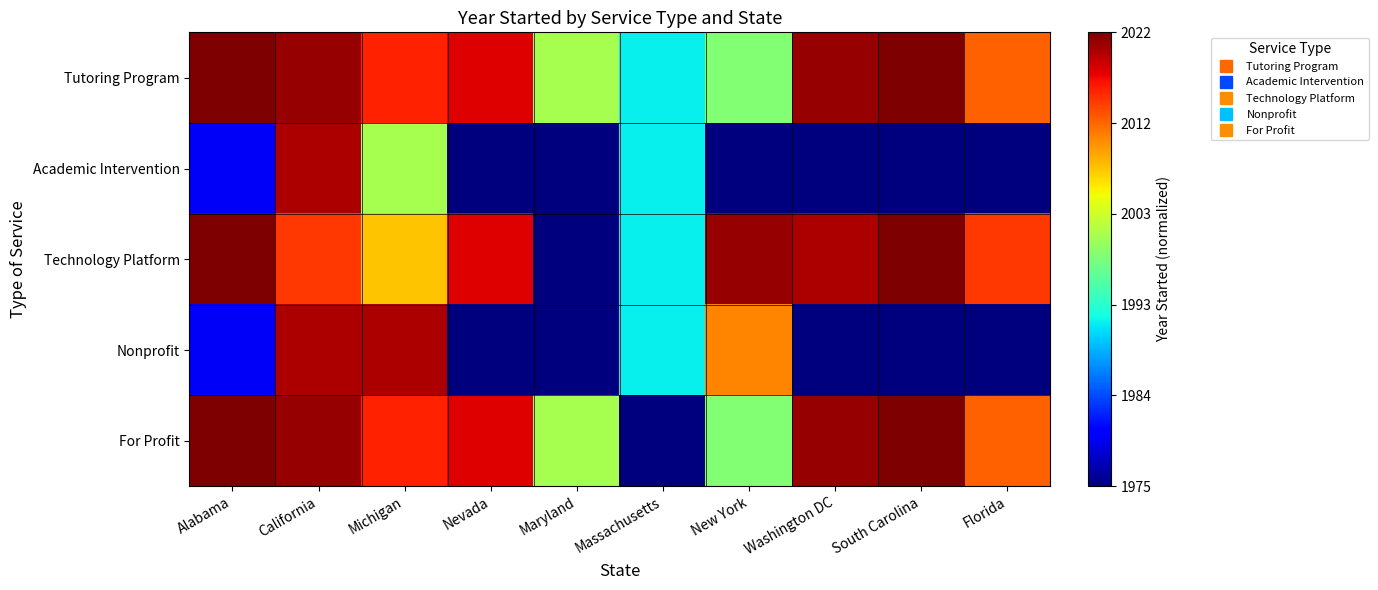

Reading left to right, list all the values displayed in this chart.

Tutoring Program: Alabama=1.0	California=1.0	Michigan=0.9	Nevada=0.9	Maryland=0.6	Massachusetts=0.4	New York=0.5	Washington DC=1.0	South Carolina=1.0	Florida=0.8
Academic Intervention: Alabama=0.1	California=1.0	Michigan=0.6	Nevada=0.0	Maryland=0.0	Massachusetts=0.4	New York=0.0	Washington DC=0.0	South Carolina=0.0	Florida=0.0
Technology Platform: Alabama=1.0	California=0.9	Michigan=0.7	Nevada=0.9	Maryland=0.0	Massachusetts=0.4	New York=1.0	Washington DC=1.0	South Carolina=1.0	Florida=0.9
Nonprofit: Alabama=0.1	California=1.0	Michigan=1.0	Nevada=0.0	Maryland=0.0	Massachusetts=0.4	New York=0.8	Washington DC=0.0	South Carolina=0.0	Florida=0.0
For Profit: Alabama=1.0	California=1.0	Michigan=0.9	Nevada=0.9	Maryland=0.6	Massachusetts=0.0	New York=0.5	Washington DC=1.0	South Carolina=1.0	Florida=0.8